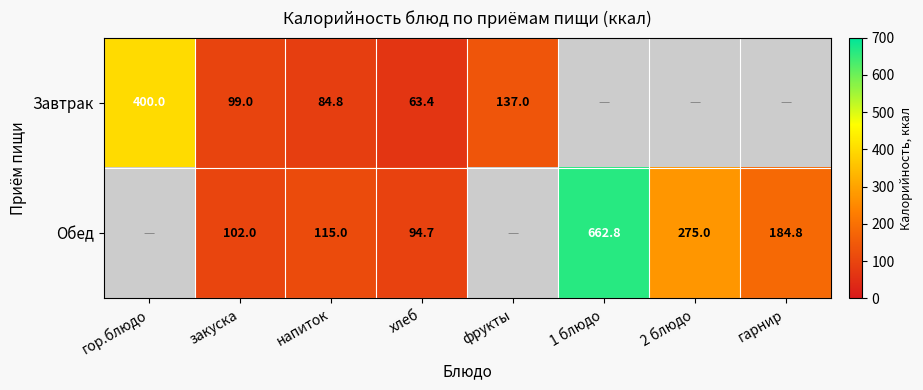

At how many categories does at least one series exceed 530?

1